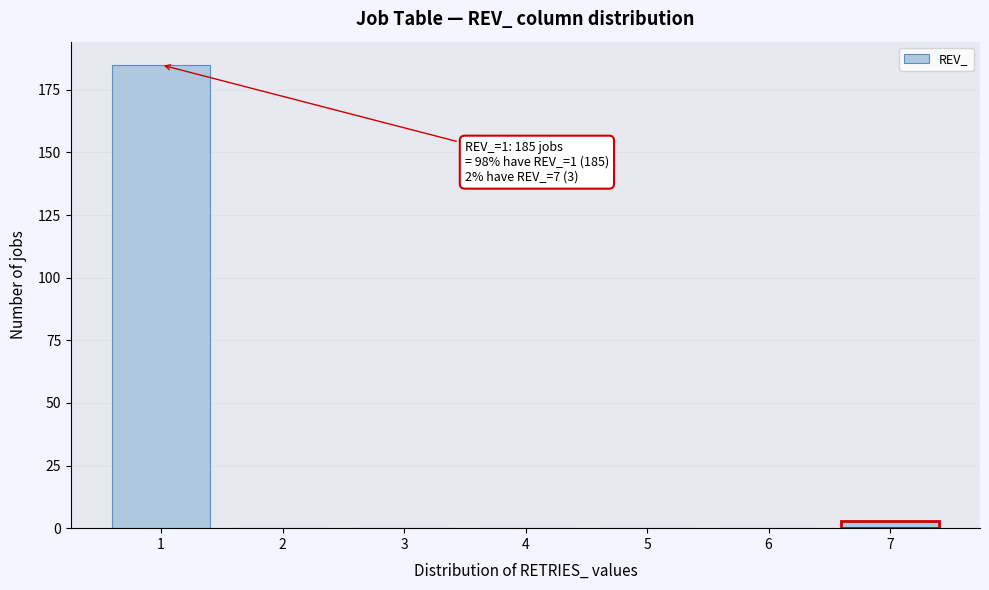

Reading left to right, extract all data points from this chart.

1=185	2=0	3=0	4=0	5=0	6=0	7=3